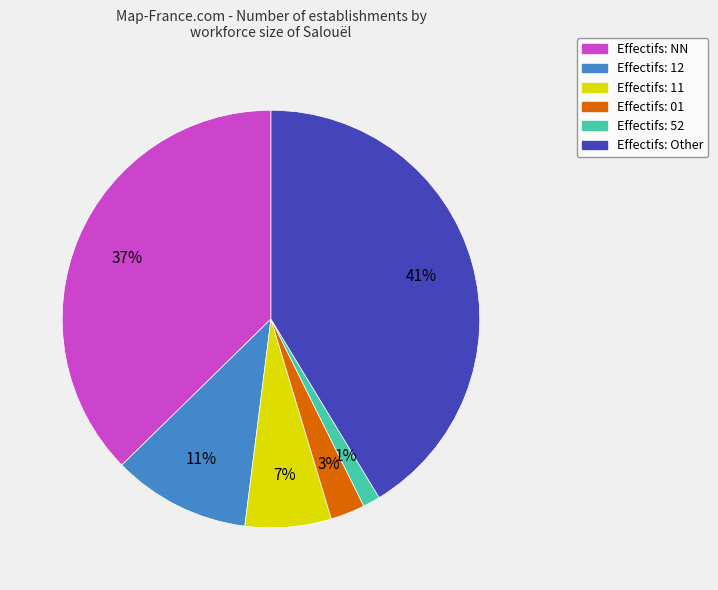

Is there a majority slice in this chart?

No